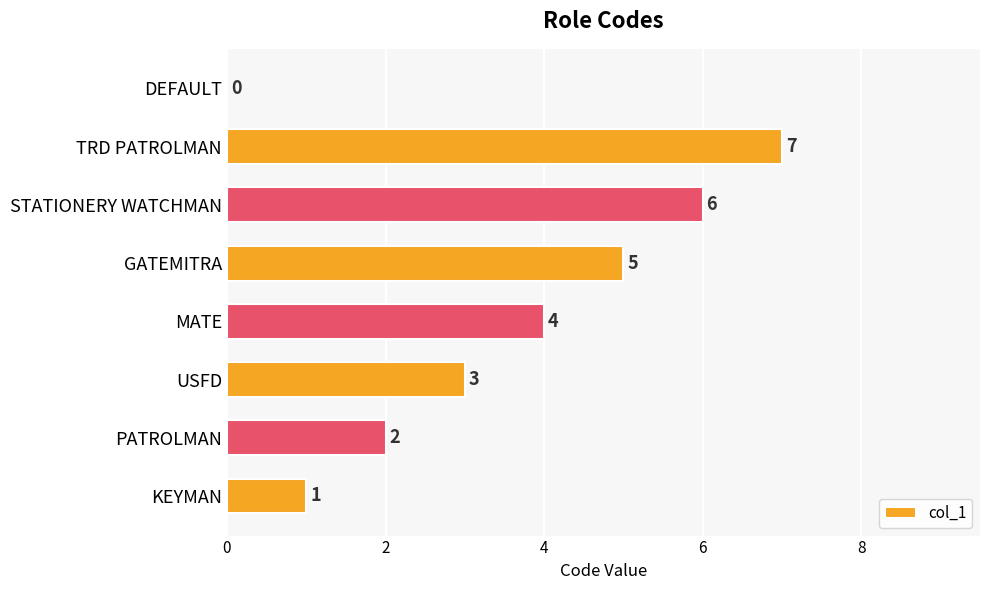

What is the sum of the values at TRD PATROLMAN and GATEMITRA?

12